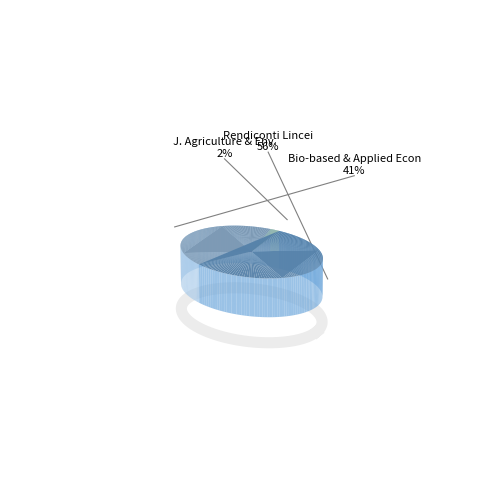

To the nearest percent, what is the average slice percentage?

33%